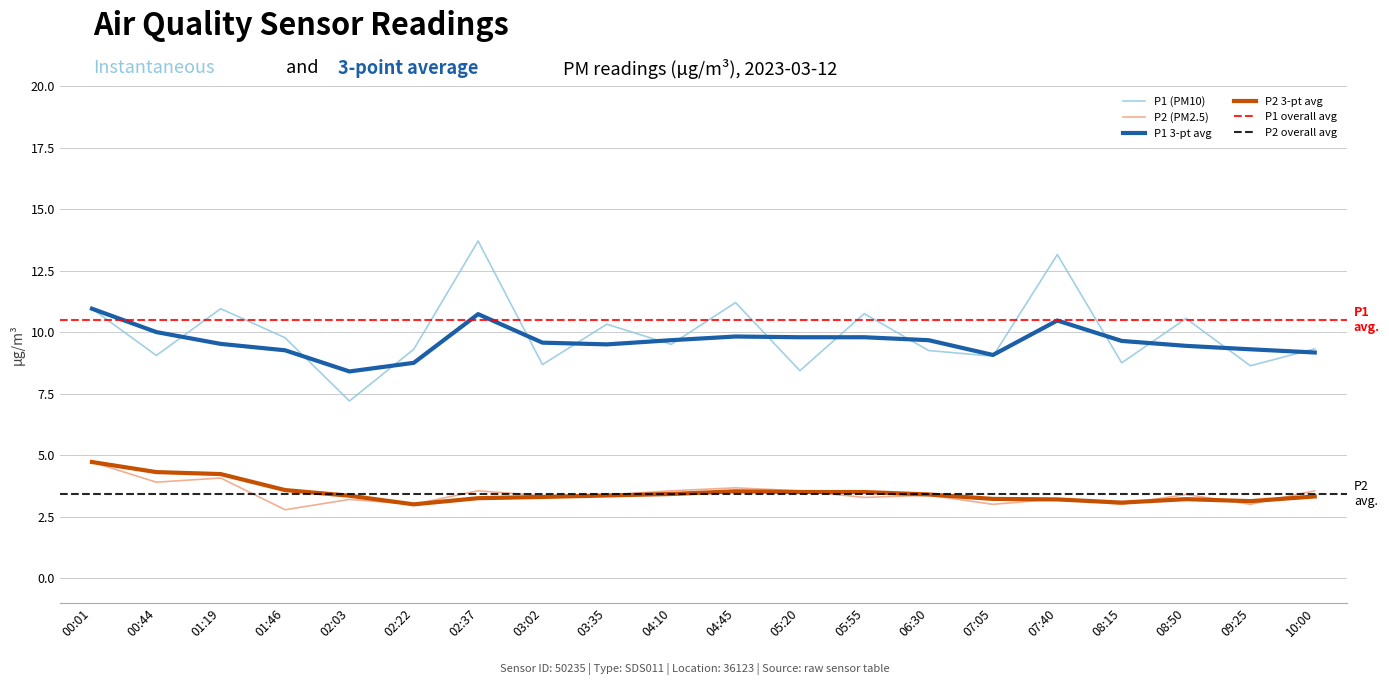

How many data points in P1 (PM10) are less than 9?

5